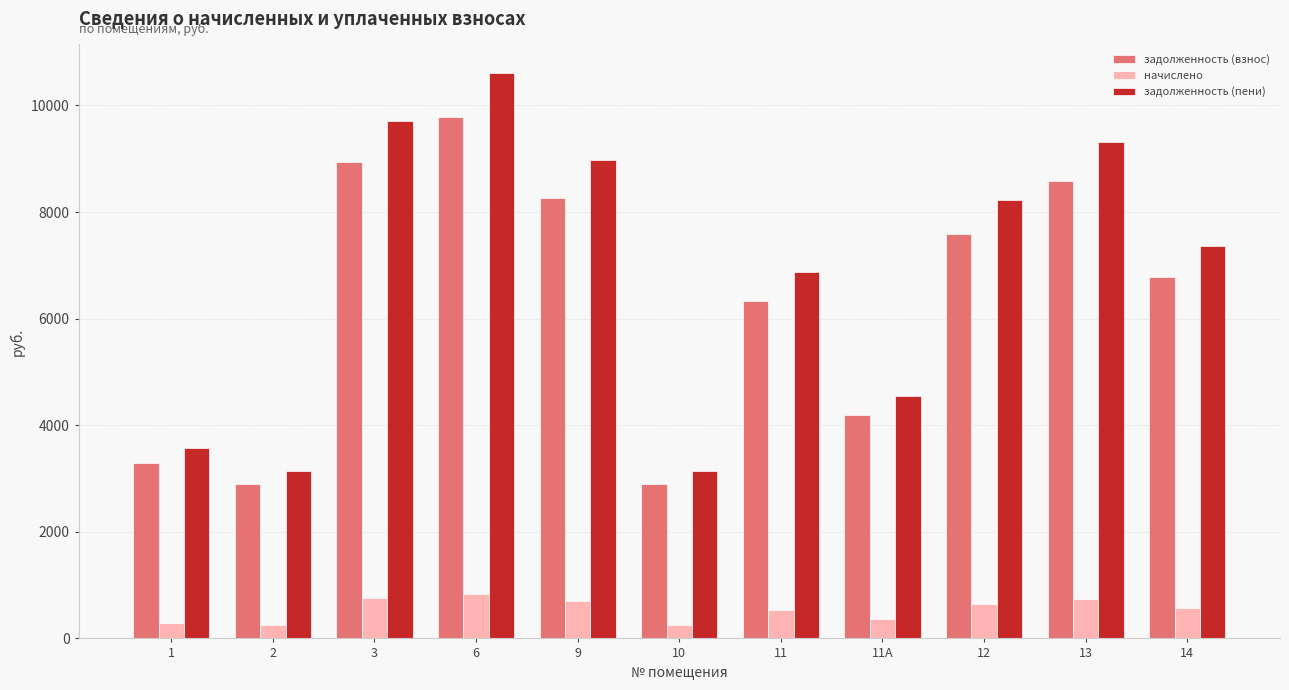

How many bars are there in each group?

3